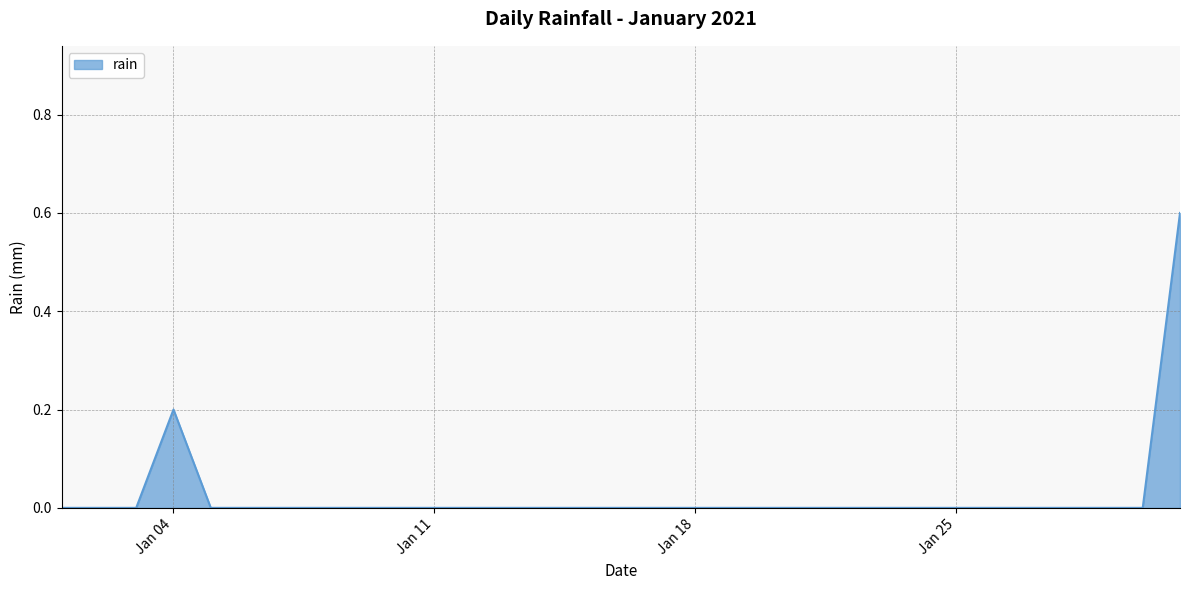

Reading left to right, transcribe all the data shown in this chart.

0.0	0.0	0.0	0.2	0.0	0.0	0.0	0.0	0.0	0.0	0.0	0.0	0.0	0.0	0.0	0.0	0.0	0.0	0.0	0.0	0.0	0.0	0.0	0.0	0.0	0.0	0.0	0.0	0.0	0.0	0.6